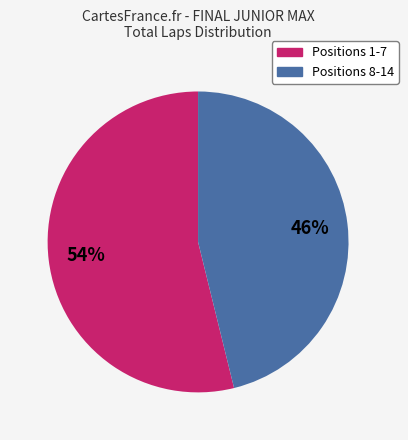

Is there any slice that represents more than half of the pie?

Yes